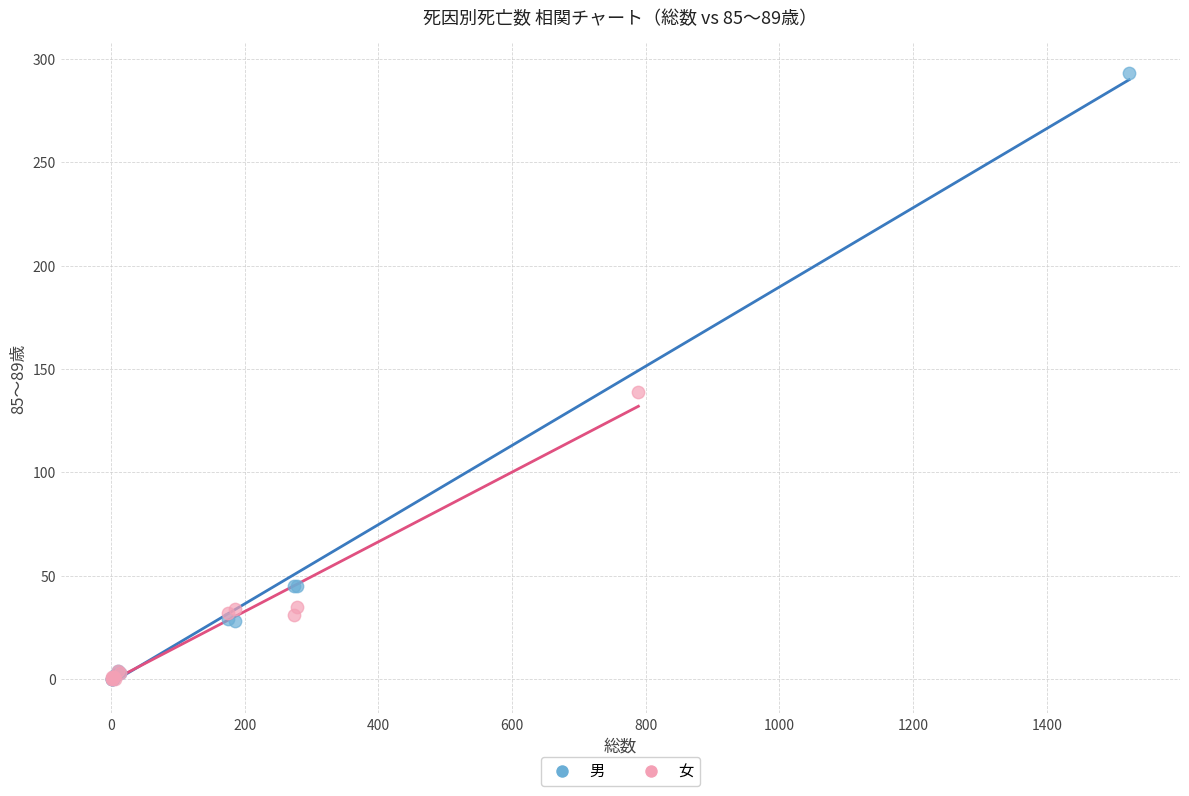

Which series contains the highest Y value?

男